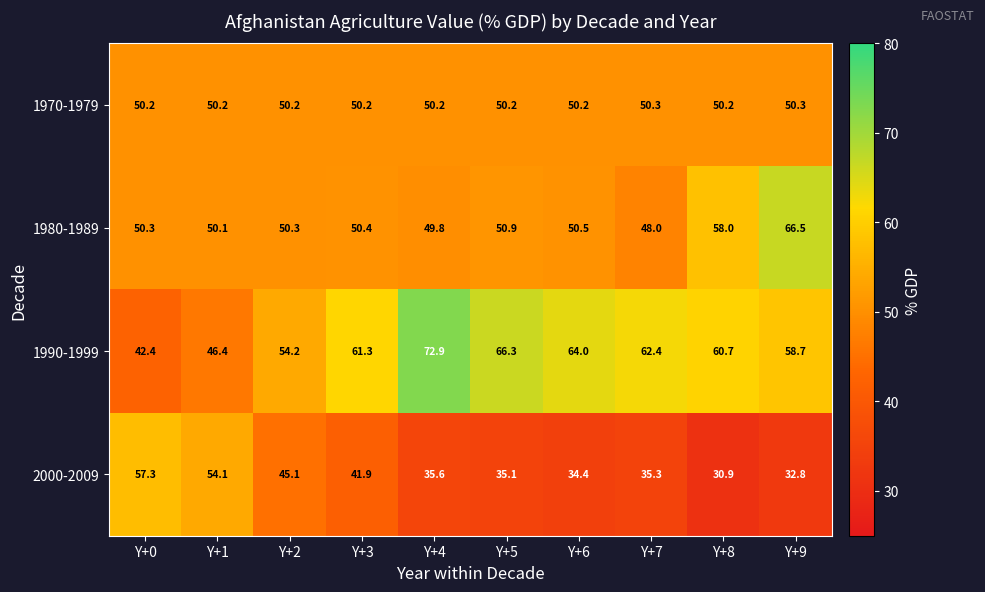

What is the difference between the highest and lowest values at Y+9?

33.7